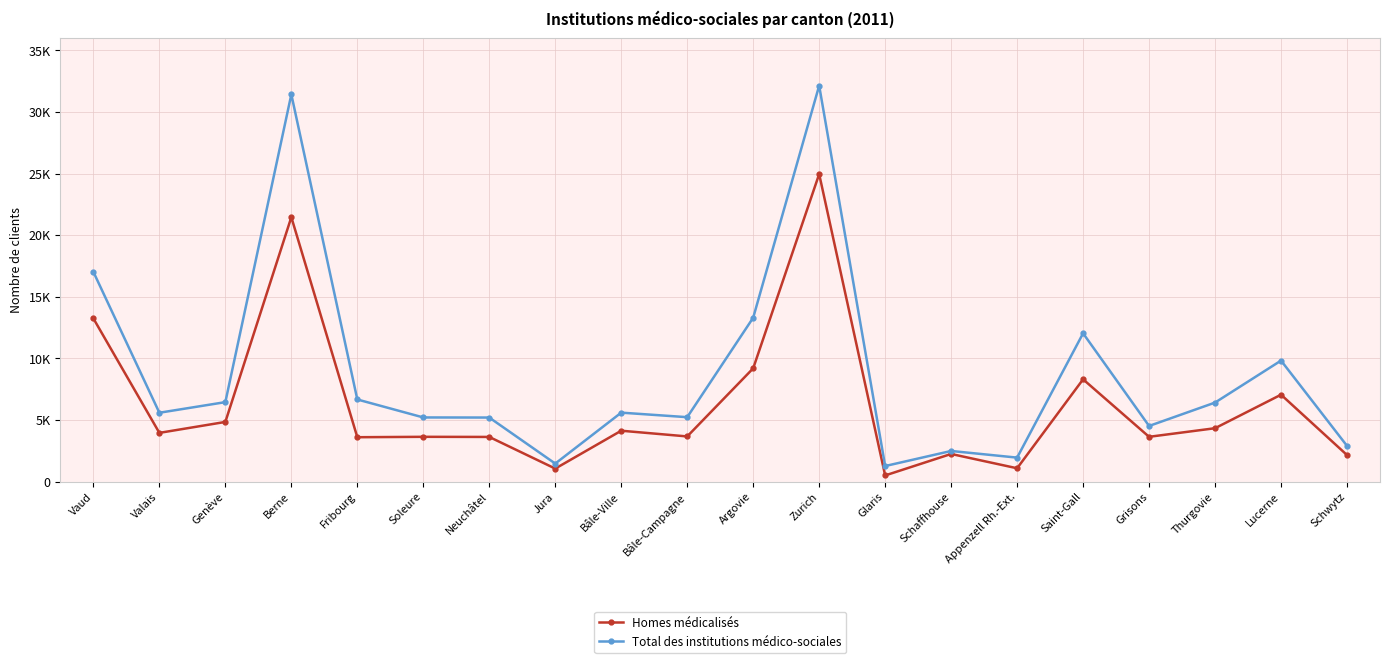

Where is the first local minimum for Homes médicalisés?

Valais